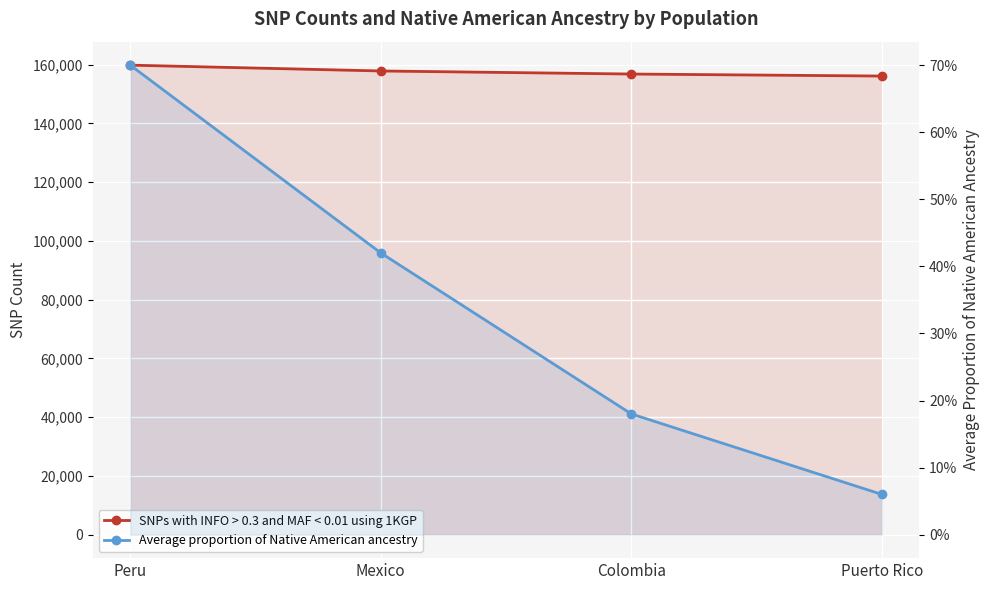

How many data points in SNPs with INFO > 0.3 and MAF < 0.01 using 1KGP are above 157872?

1